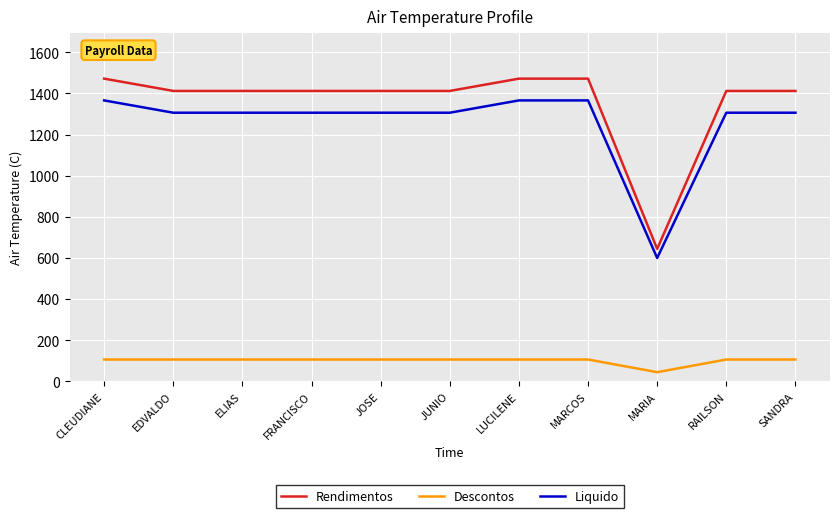

Read the Descontos value at ELIAS.

105.9